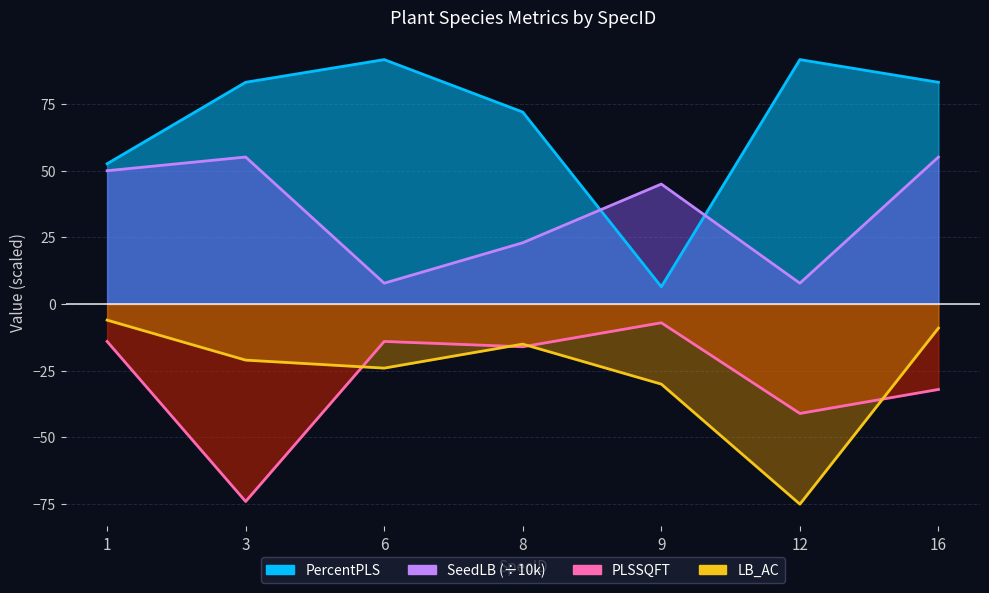

Which series has the widest spread of values?

PercentPLS